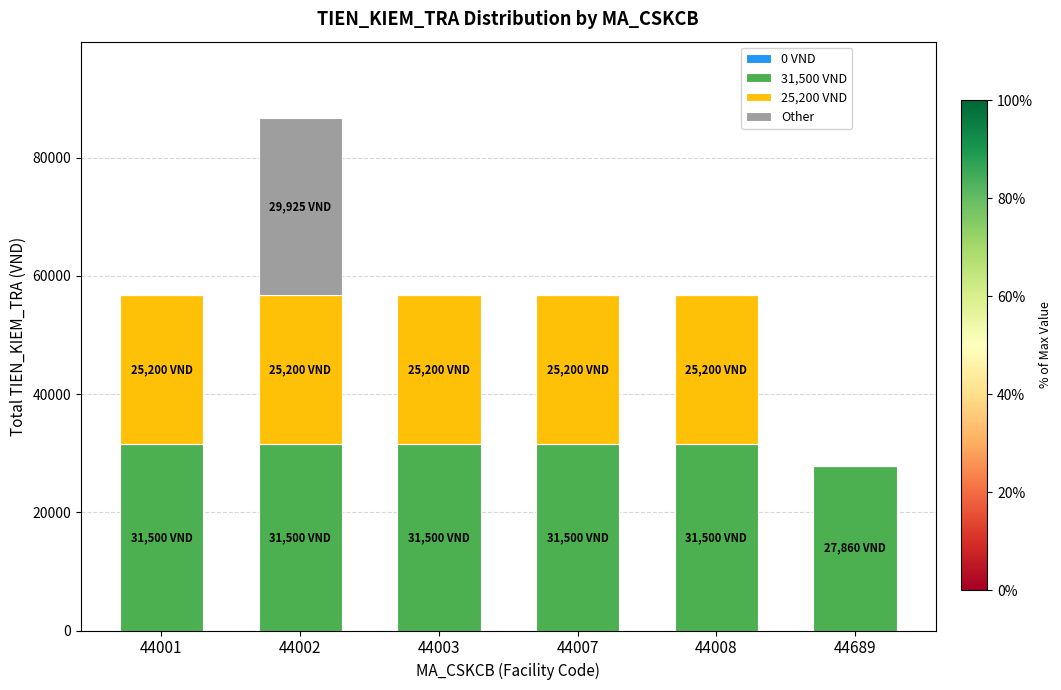

The 31,500 VND series shows 31500 at 44008. True or false?

True